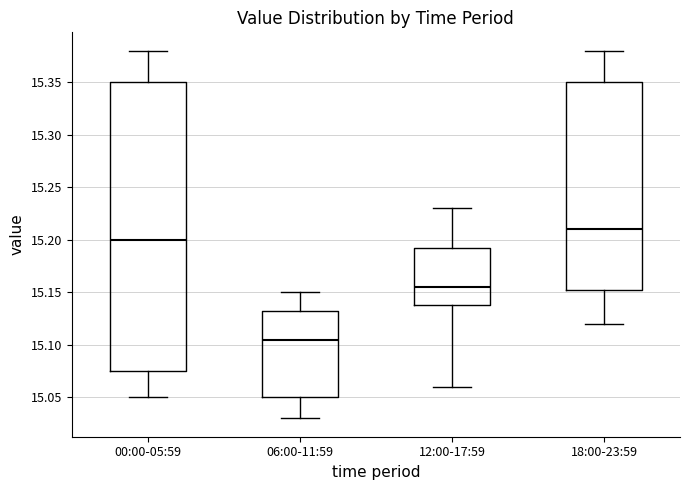

Comparing the boxes themselves (not the whiskers), which one is the tallest?

00:00-05:59